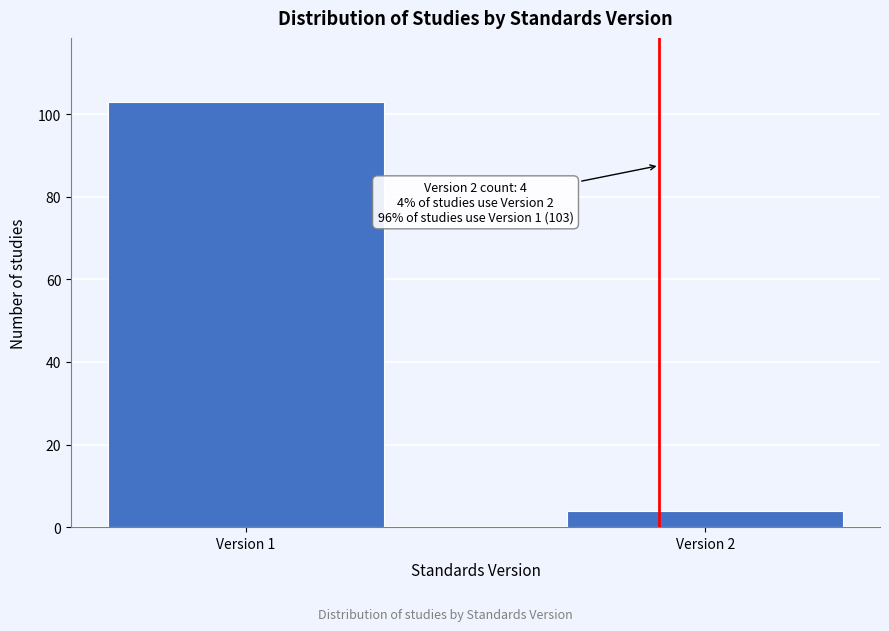

Reading right to left, what are all the values shown in this chart?

4	103